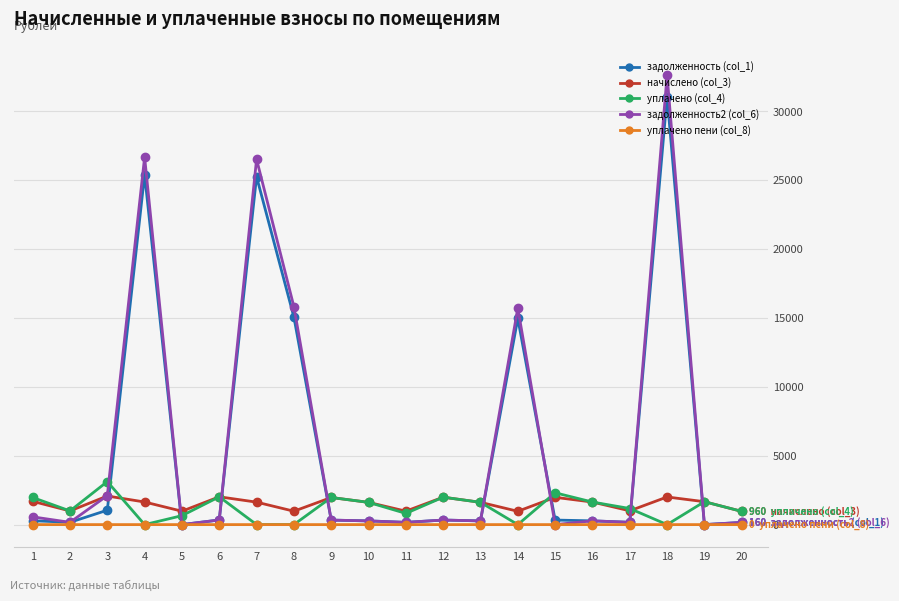

At which category is the sum across all series the highest?

18